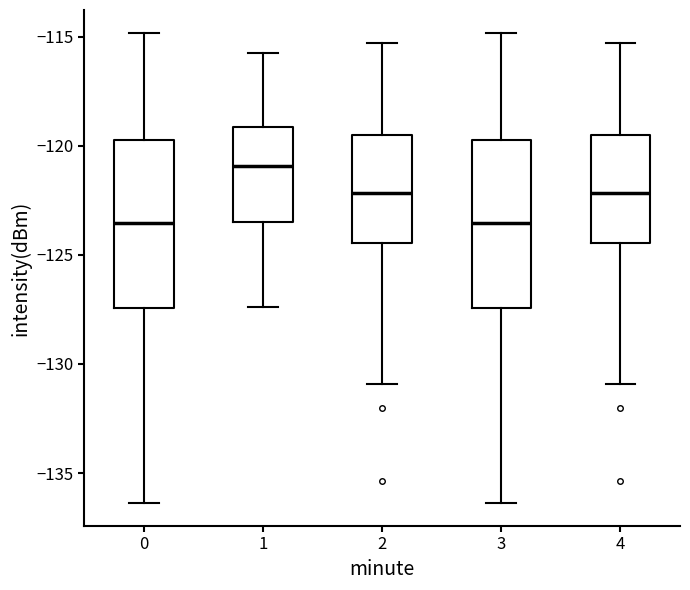

Where does the upper whisker of the box at x = 4 end on the y-axis? The values are not printed on the chart, so give them approximately, as read against the axis.

-115.5